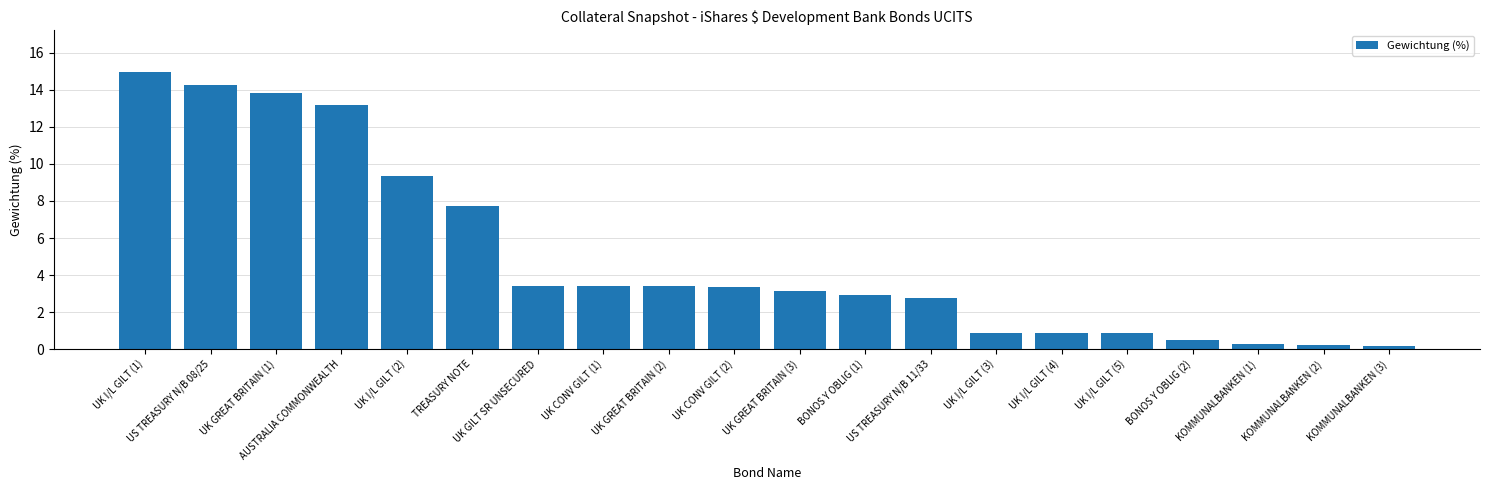

Read the value at KOMMUNALBANKEN (3).

0.2